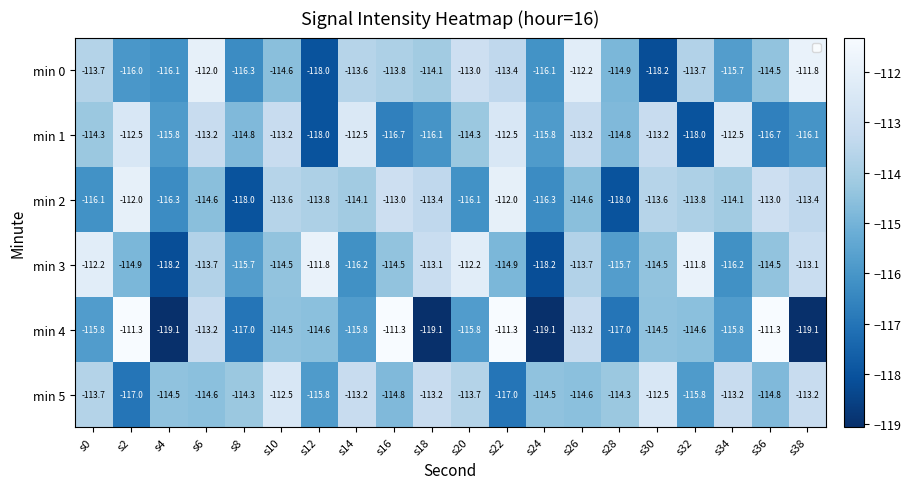

What is the minimum value for min 4?

-119.1